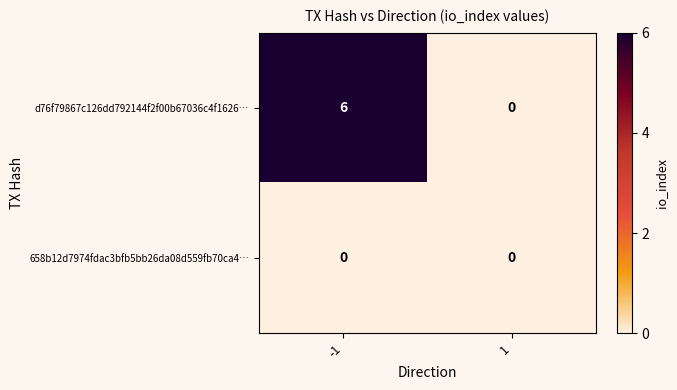

What is the difference between the d76f79867c126dd792144f2f00b67036c4f1626… values at 1 and -1?

6